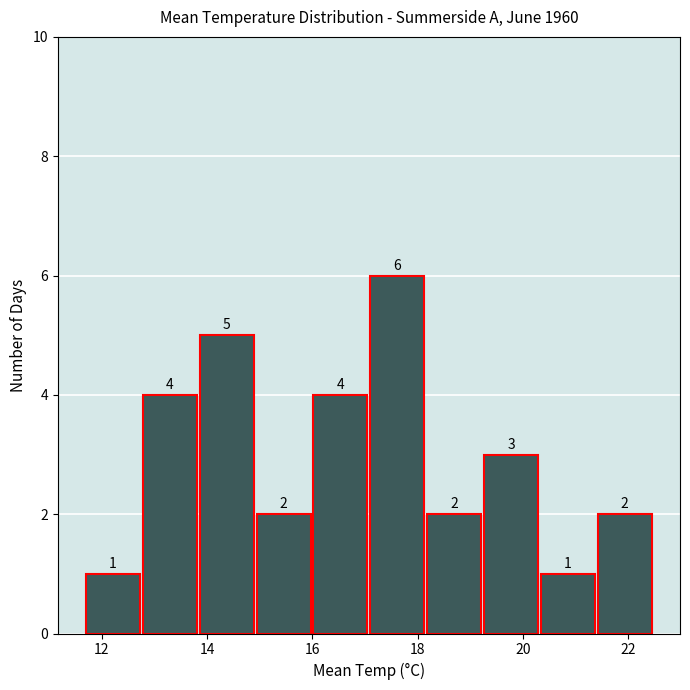

Reading left to right, list every bar in this chart as the range it spans on the x-axis followed by its height. The bar edges are not printed on the chart, so give them approximately, as read against the axis.

11.70 to 12.78: 1
12.78 to 13.86: 4
13.86 to 14.94: 5
14.94 to 16.02: 2
16.02 to 17.10: 4
17.10 to 18.18: 6
18.18 to 19.26: 2
19.26 to 20.34: 3
20.34 to 21.42: 1
21.42 to 22.50: 2